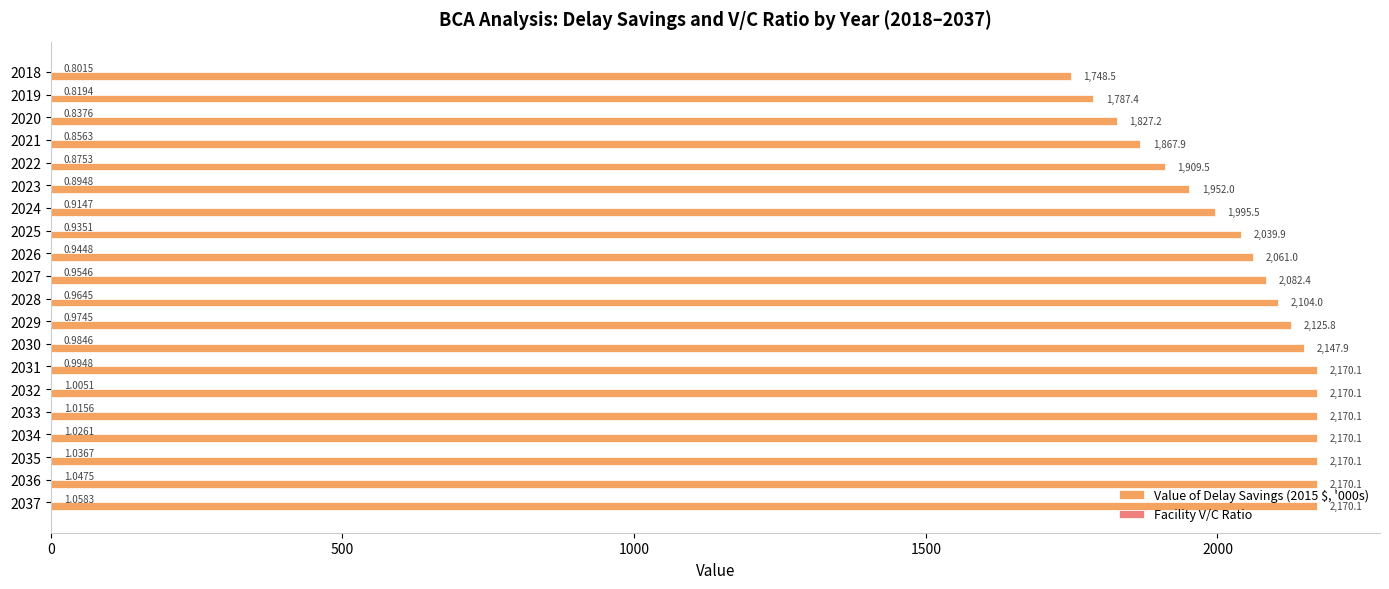

What is the sum of the Value of Delay Savings (2015 $, '000s) values at 2027 and 2028?

4186.4